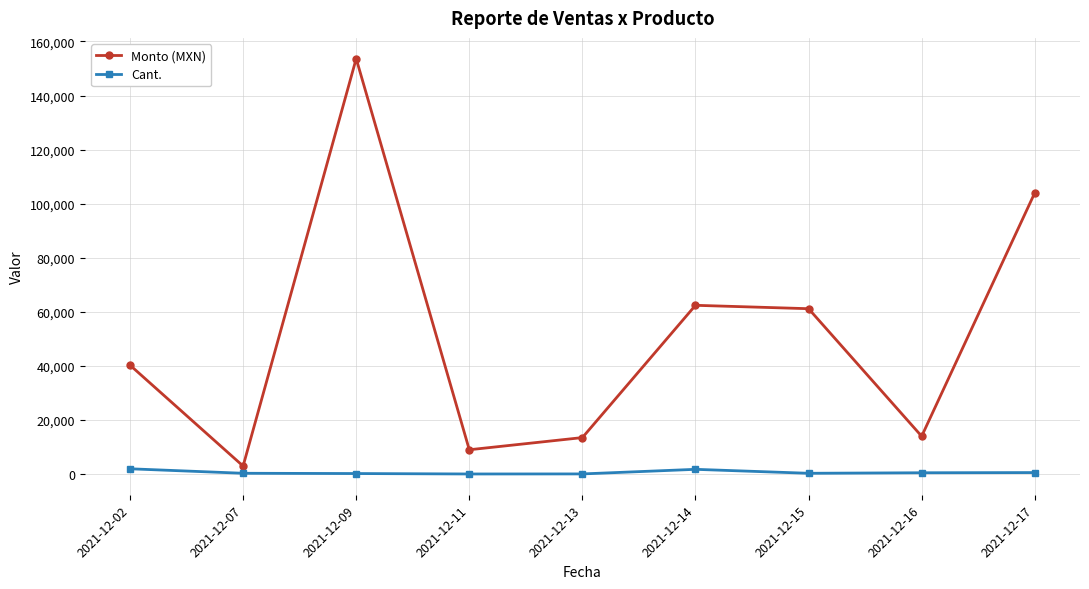

Which series has the largest total across all categories?

Monto (MXN)